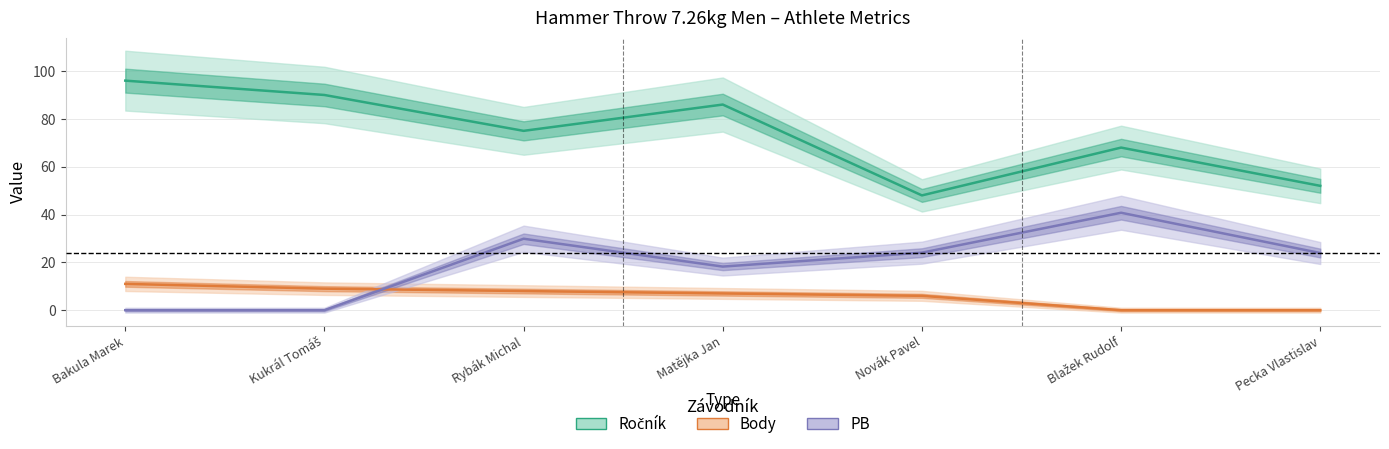

Between Bakula Marek and Novák Pavel, which is larger?

Bakula Marek